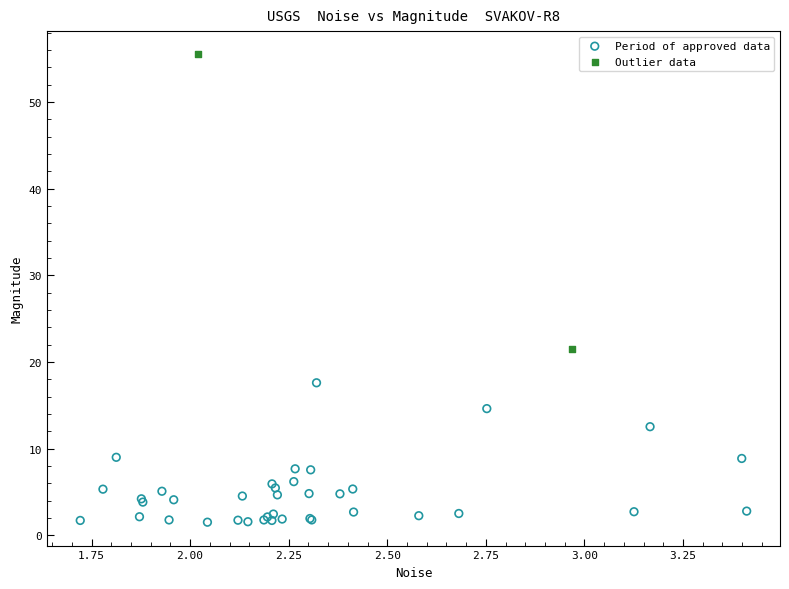

What are all the series names shown in the legend?

Period of approved data, Outlier data